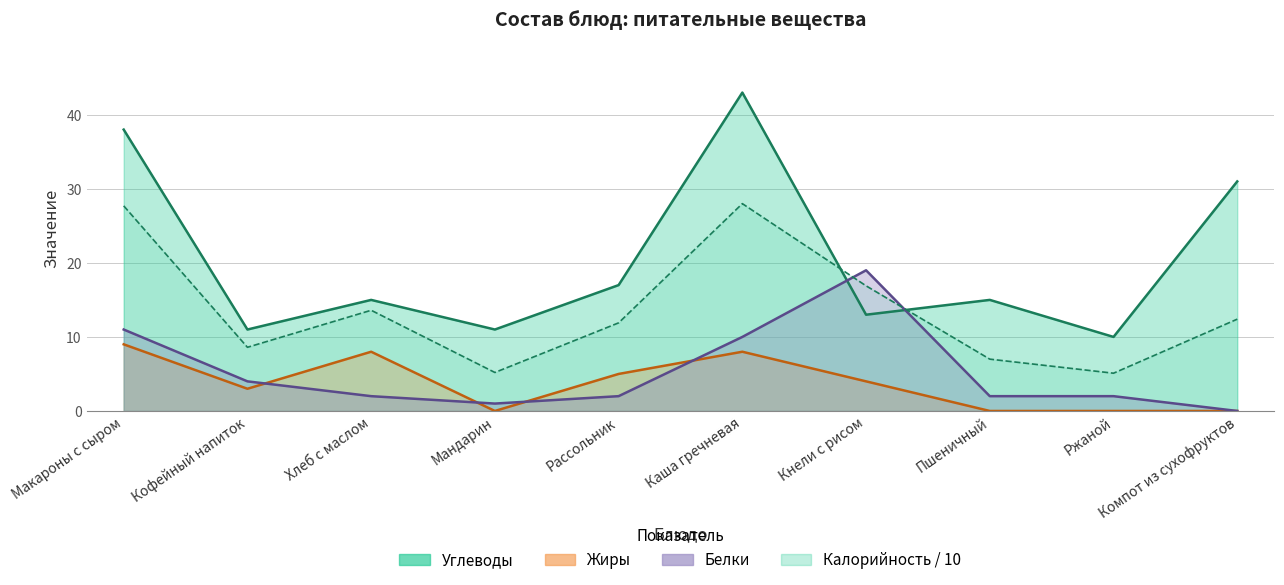

How many values in the Углеводы series are below 15?

4